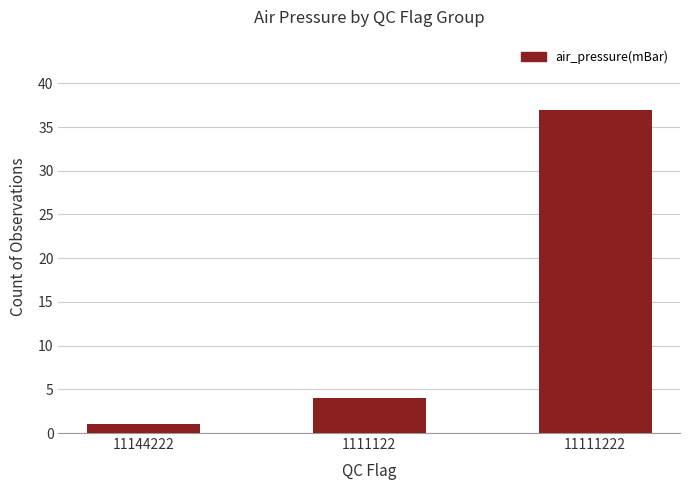

Count the number of categories in the chart.

3